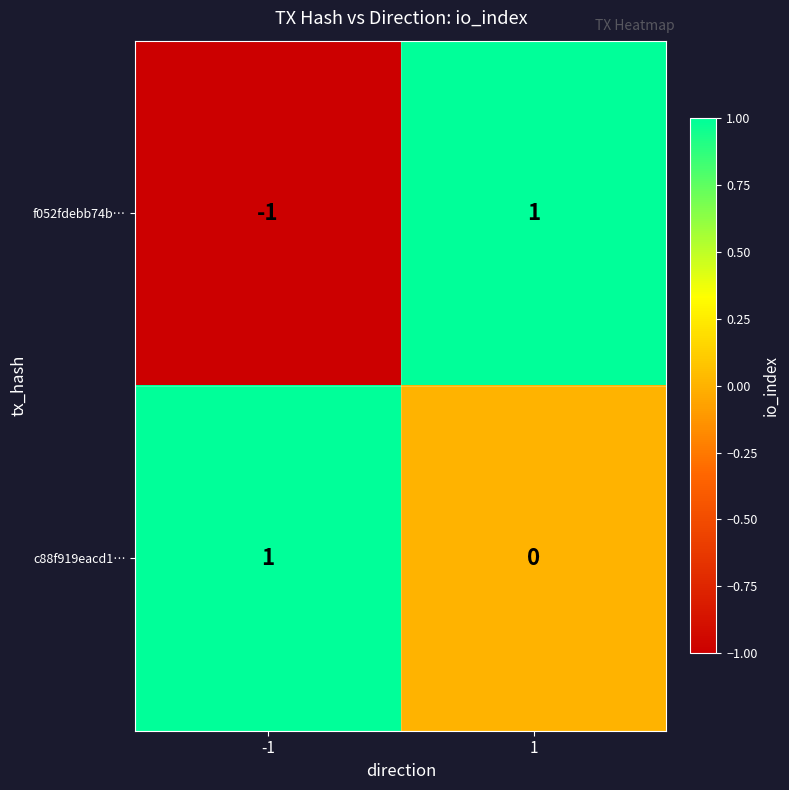

At -1, list the series in order from largest to smallest.

c88f919eacd1…, f052fdebb74b…